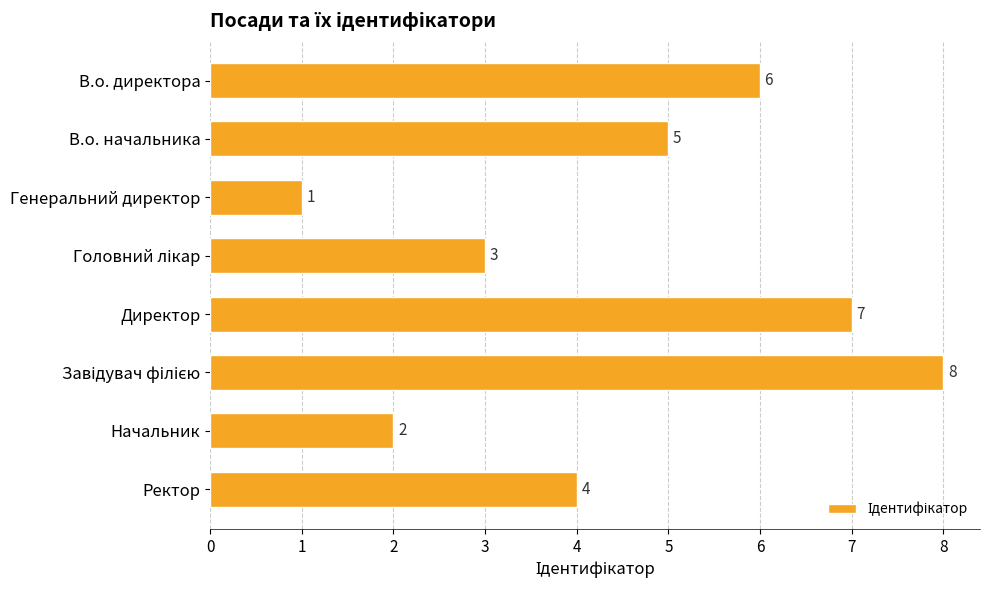

True or false: the data shows 9 at В.о. директора.

False